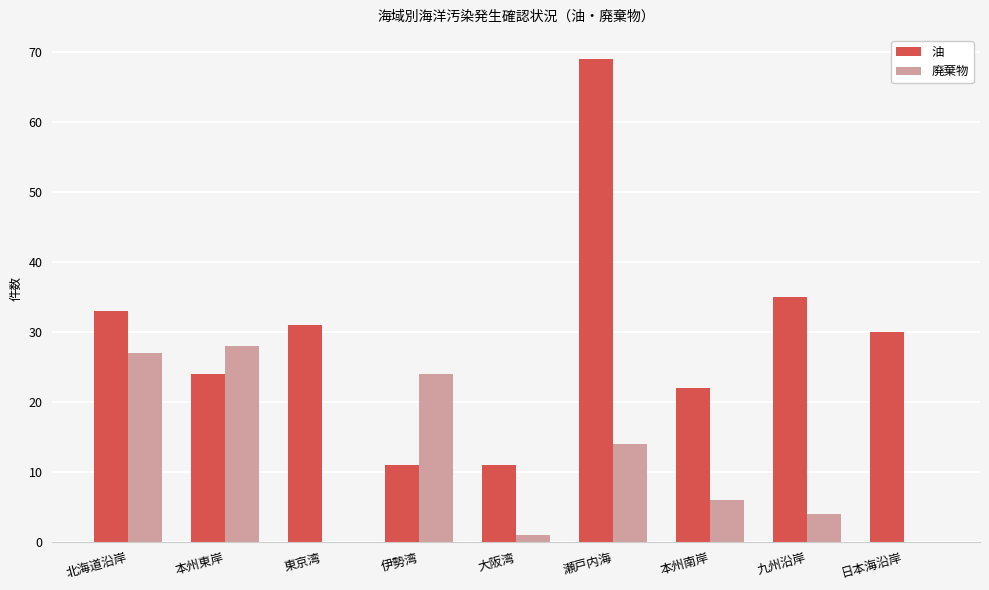

What is the highest value of the 油 series?

69